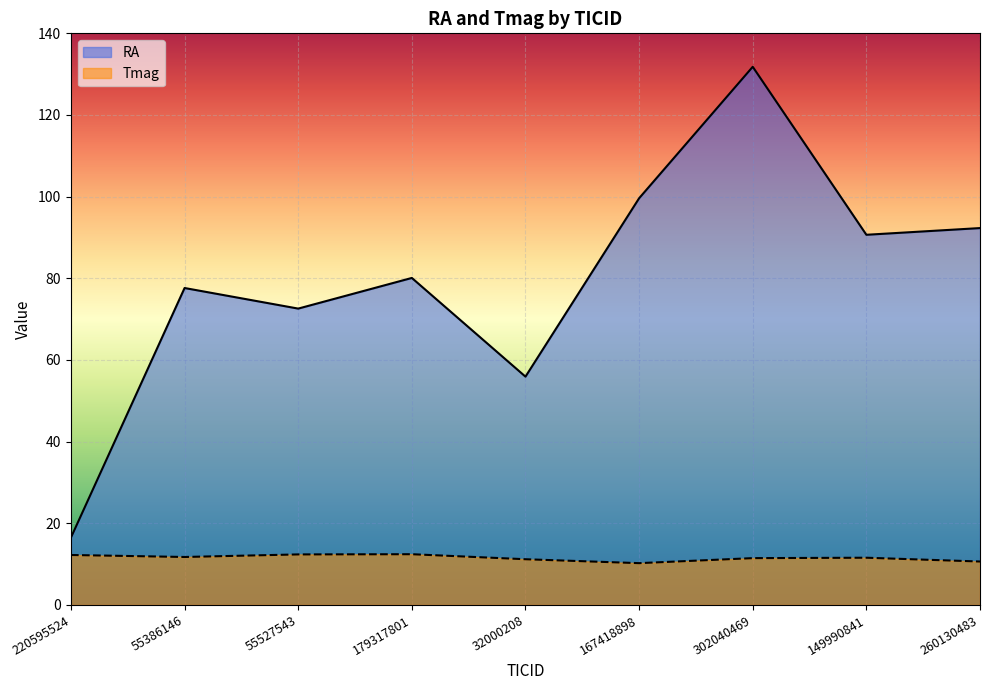

Which series has the widest spread of values?

RA